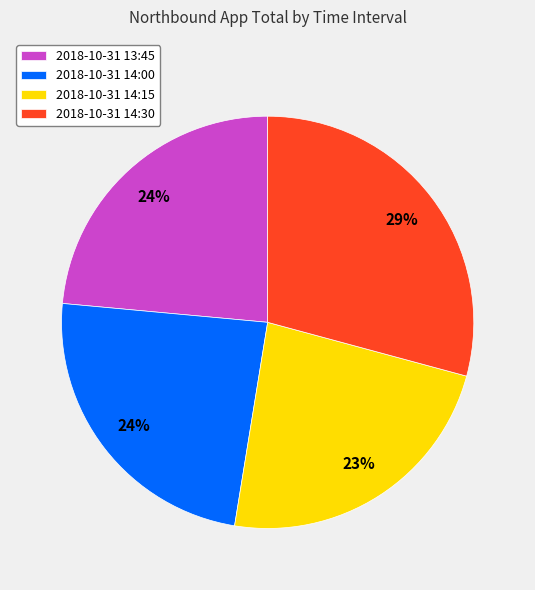

How many segments does this pie chart have?

4